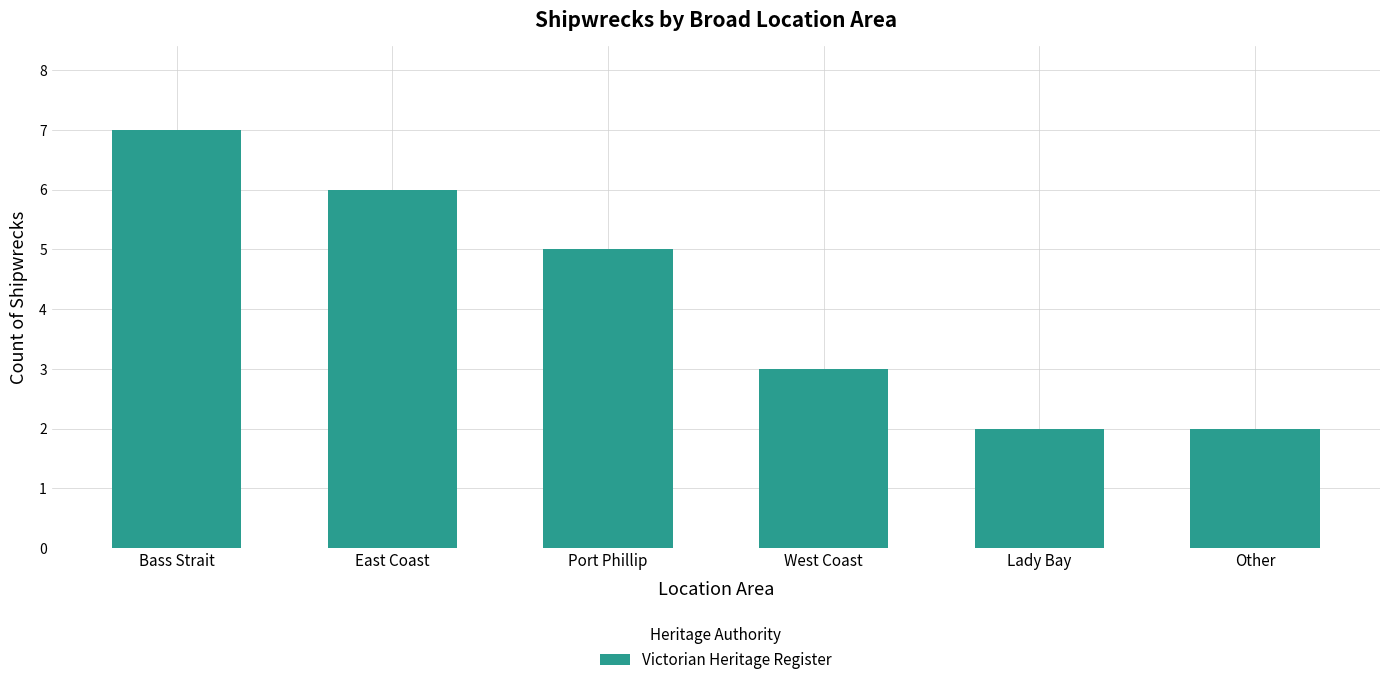

What is the minimum value shown in the chart?

2